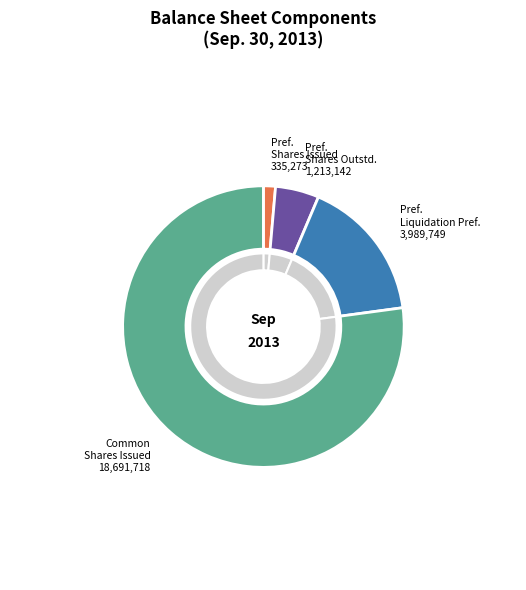

To the nearest percent, what is the combined percentage of Preferred stock, liquidation preference and Preferred stock, shares outstanding?

21%